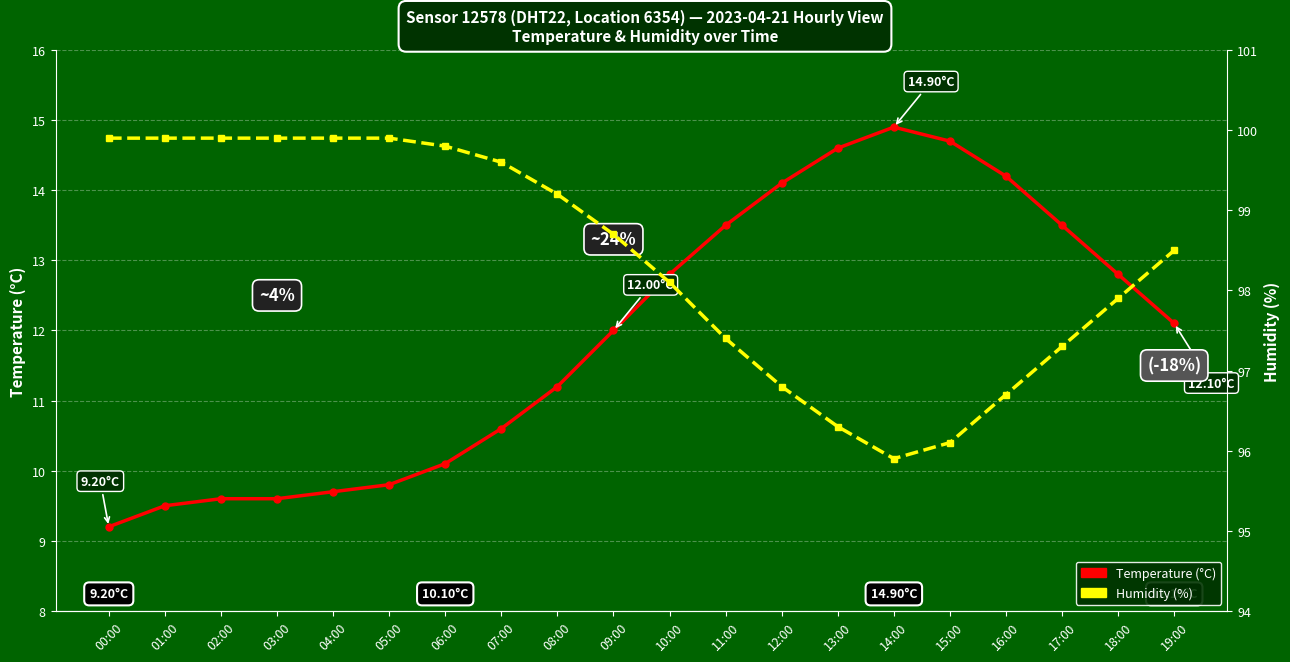

What is the average value of the Humidity (%) series?

98.4